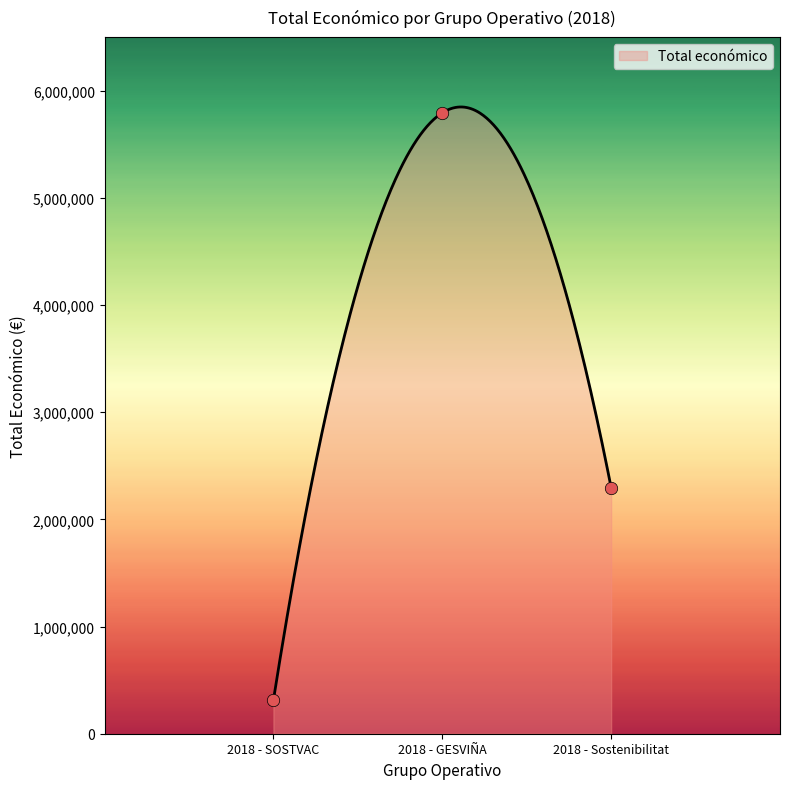

What is the ratio of the value at 2018 - Sostenibilitat to the value at 2018 - SOSTVAC?

7.4